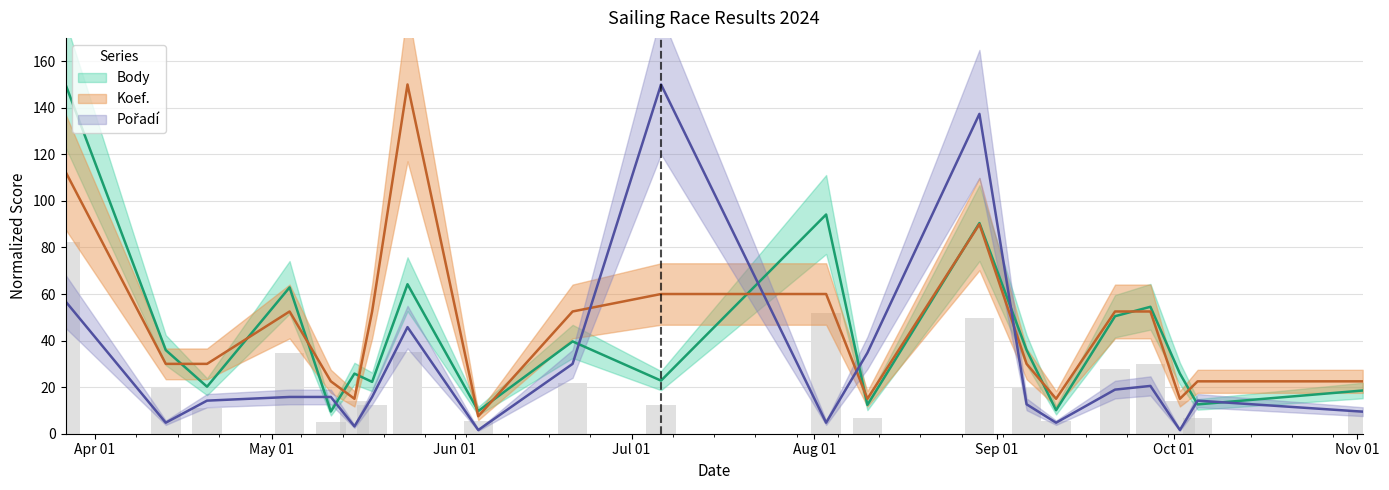

Where does the Body series first go above 25?

2024-03-27